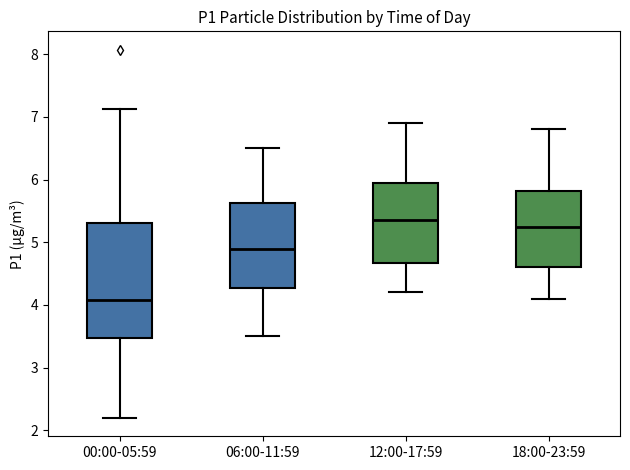

Where is the upper edge of the box for 00:00-05:59 on the y-axis? The values are not printed on the chart, so give them approximately, as read against the axis.

5.3